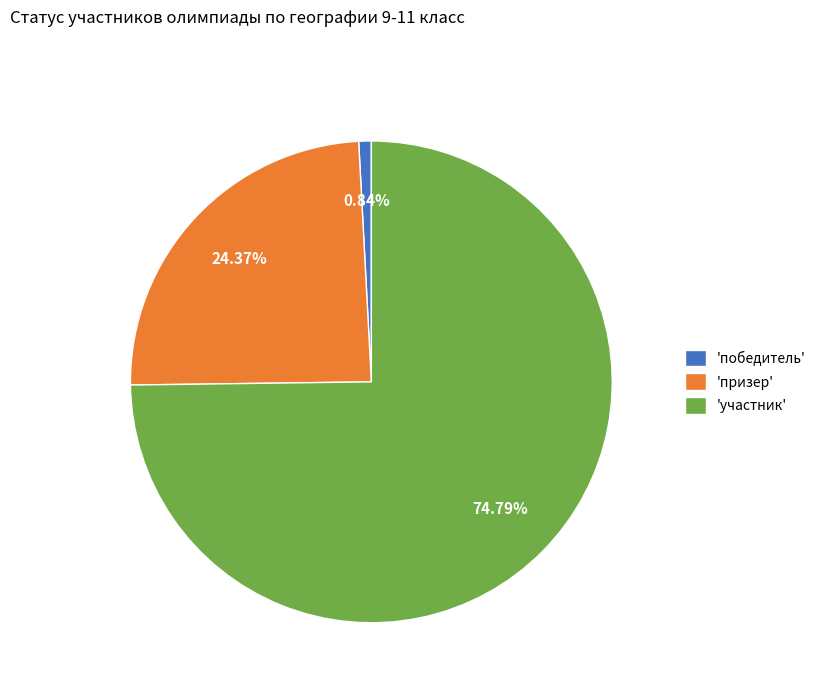

To the nearest percent, what is the difference between the largest and smallest slice percentages?

74%